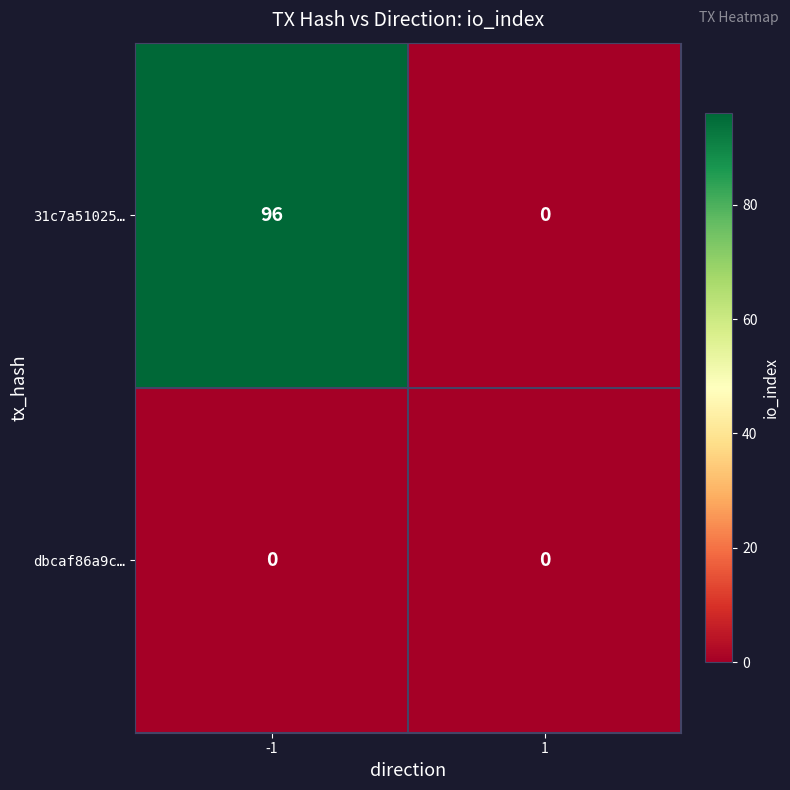

What is the maximum value shown in the chart?

96